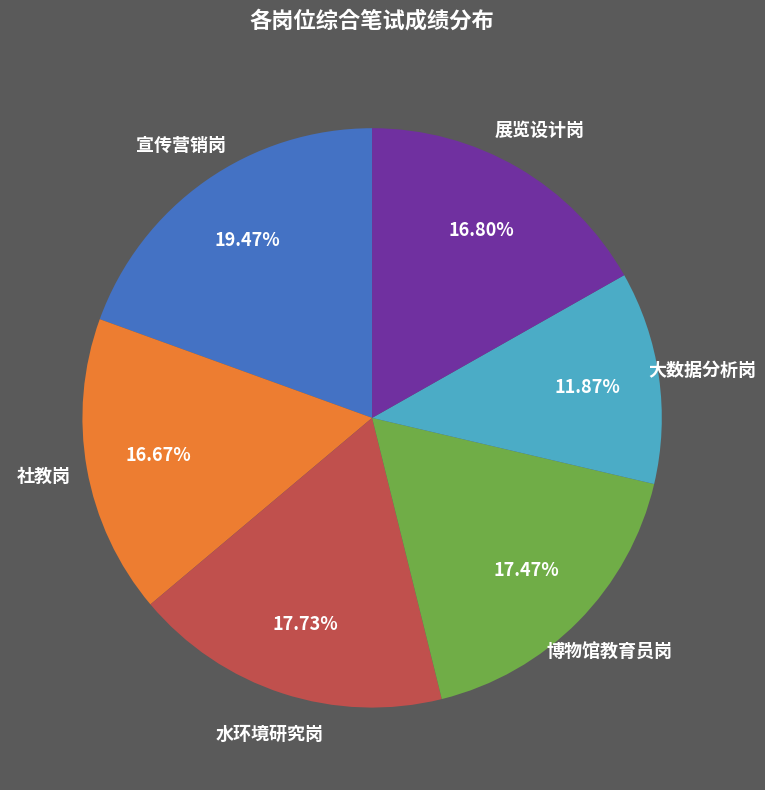

Is there any slice that represents more than half of the pie?

No